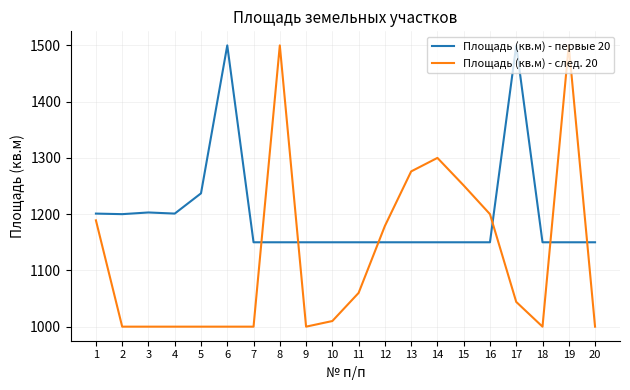

What is the difference between the Площадь (кв.м) - след. 20 values at 5 and 1?

189